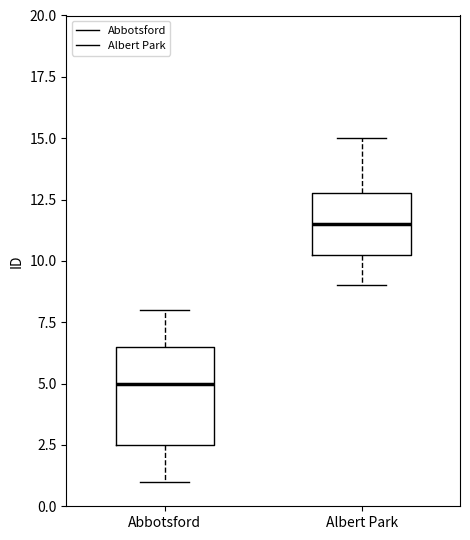

Which box's median line is the highest?

Albert Park